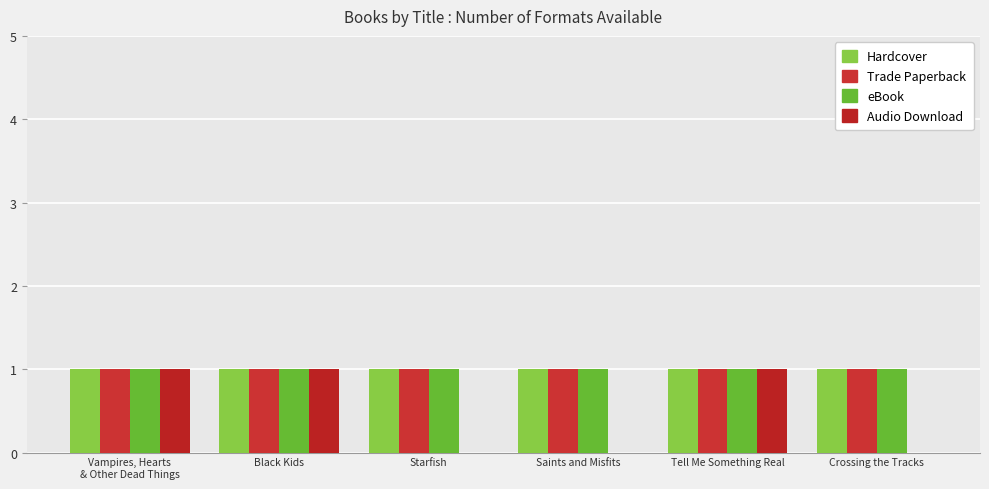

What is the approximate value of Hardcover at Vampires, Hearts
& Other Dead Things?

1